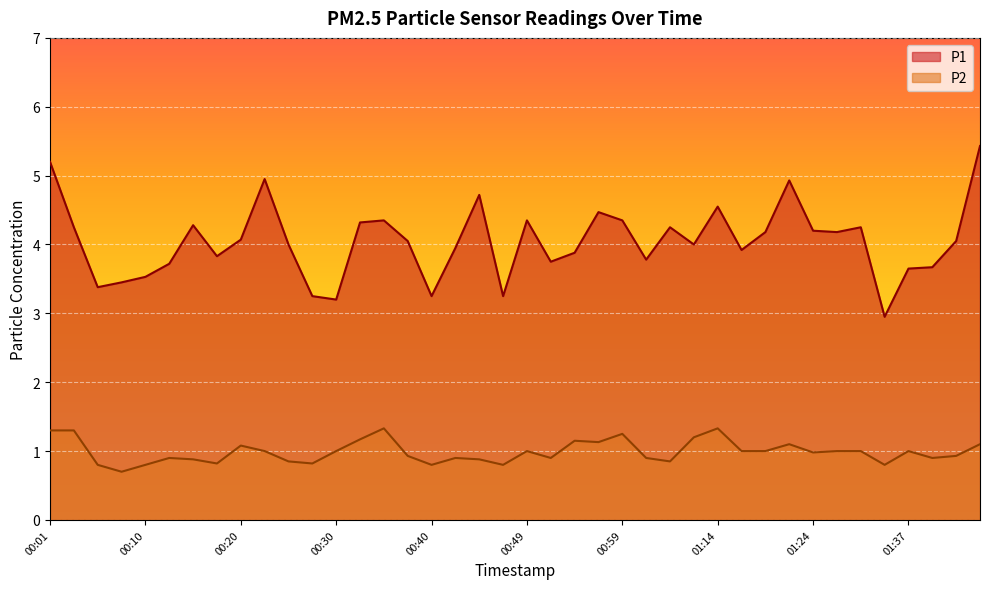

At which label does P1 reach its minimum?

01:35